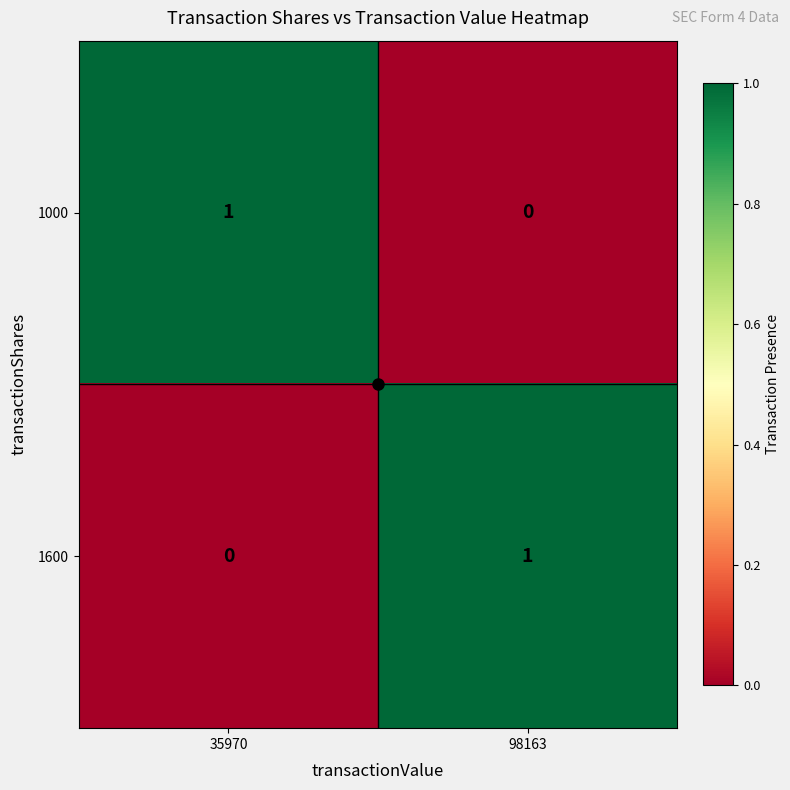

What is the greatest value displayed?

1